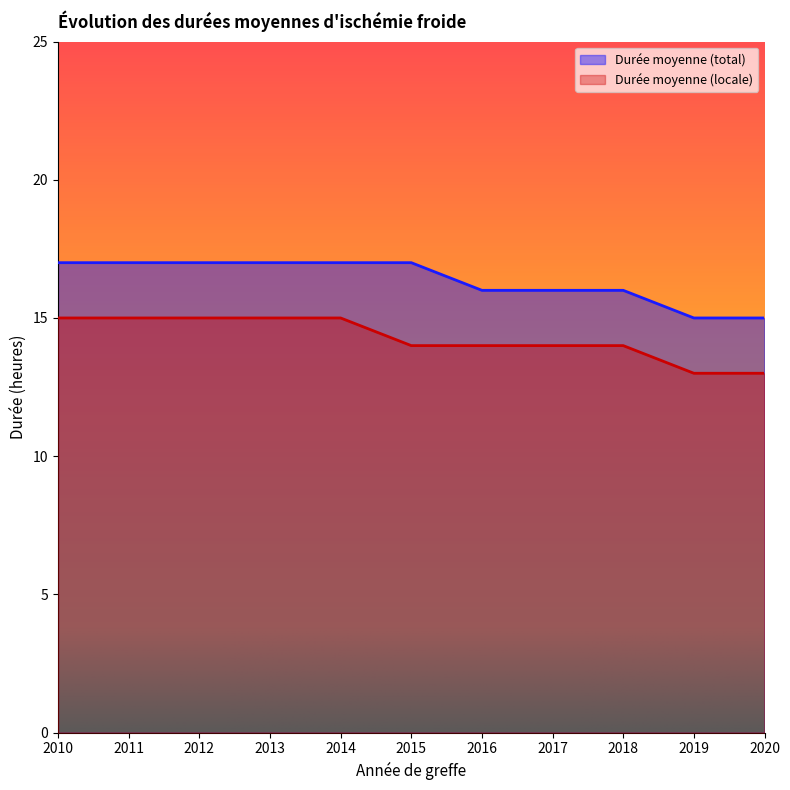

Reading left to right, extract all data points from this chart.

Durée moyenne (total): 17	17	17	17	17	17	16	16	16	15	15
Durée moyenne (locale): 15	15	15	15	15	14	14	14	14	13	13